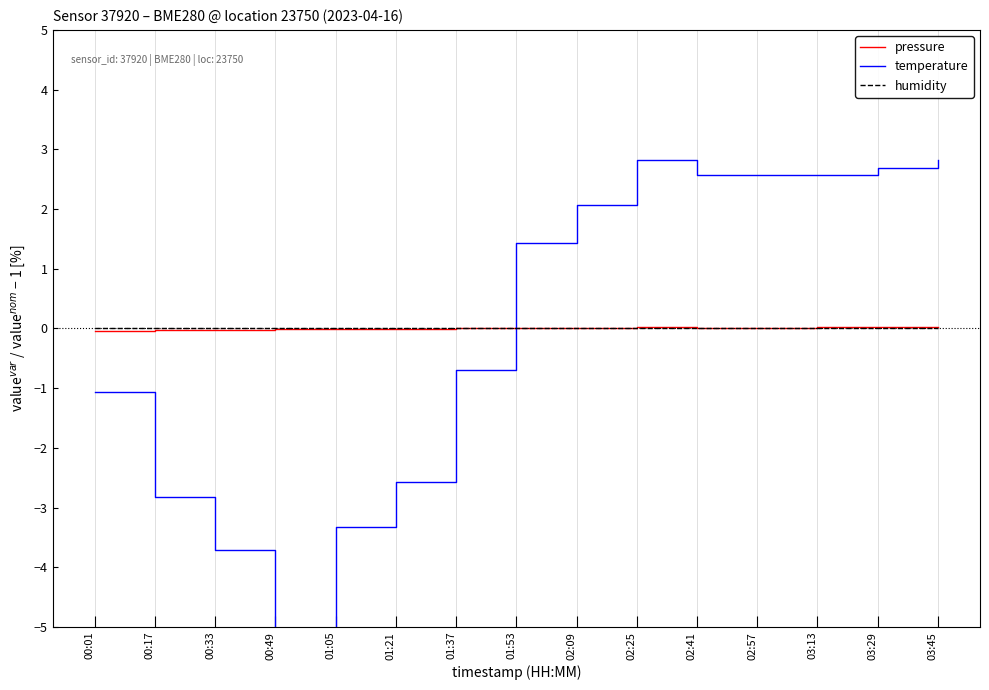

Is this an area chart (filled region under the line)?

No